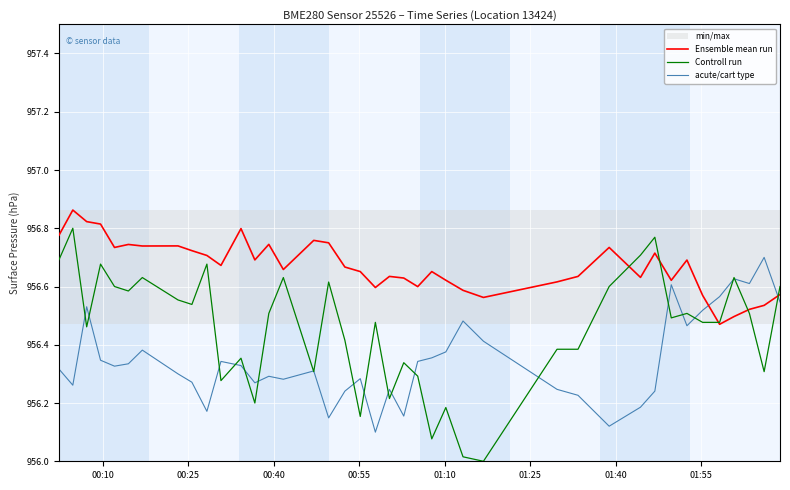

What are all the series names shown in the legend?

Ensemble mean run, Controll run, acute/cart type